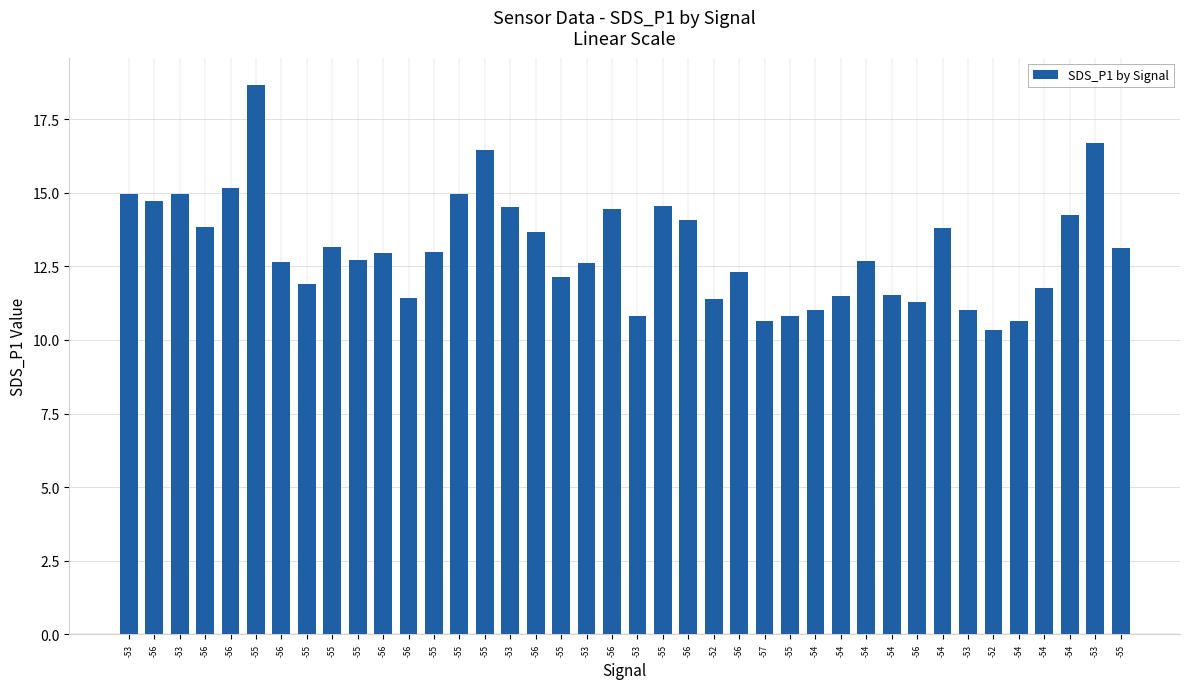

Approximately how many times larger is the value at -54 compared to -52?

1.0